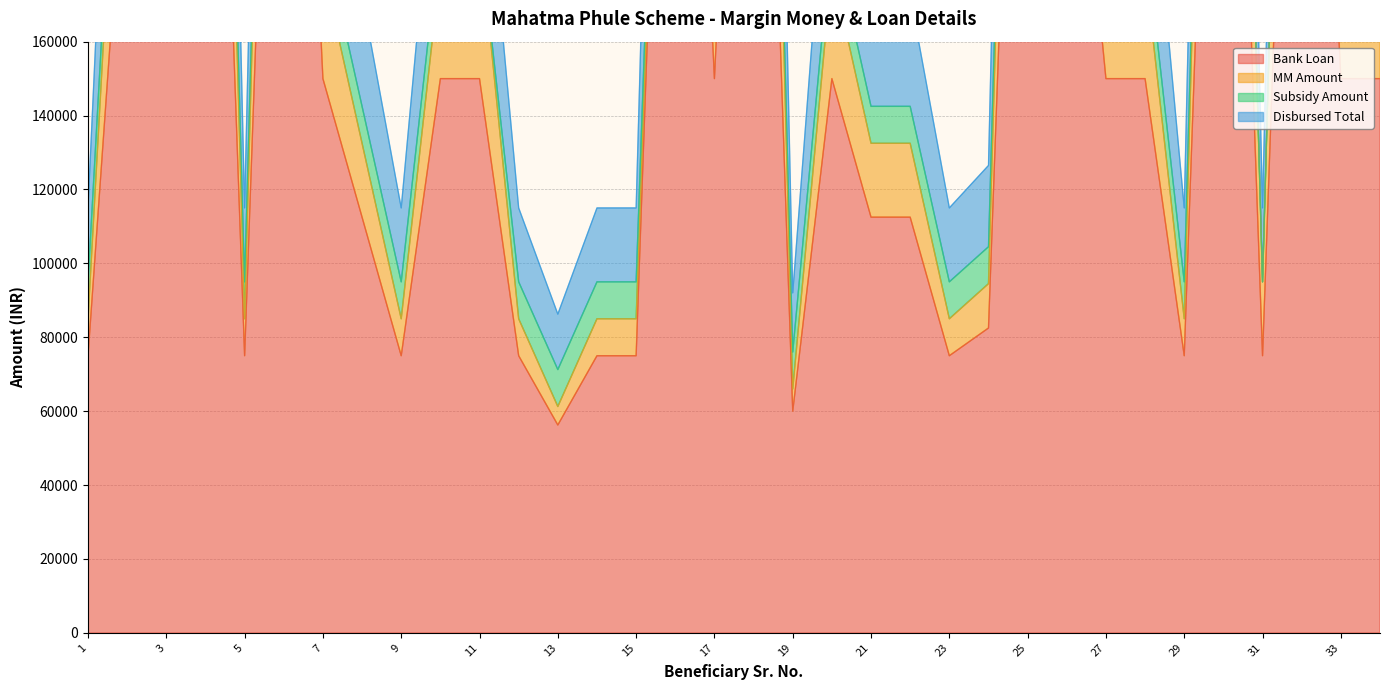

True or false: Disbursed Total and Bank Loan cross at least once.

False